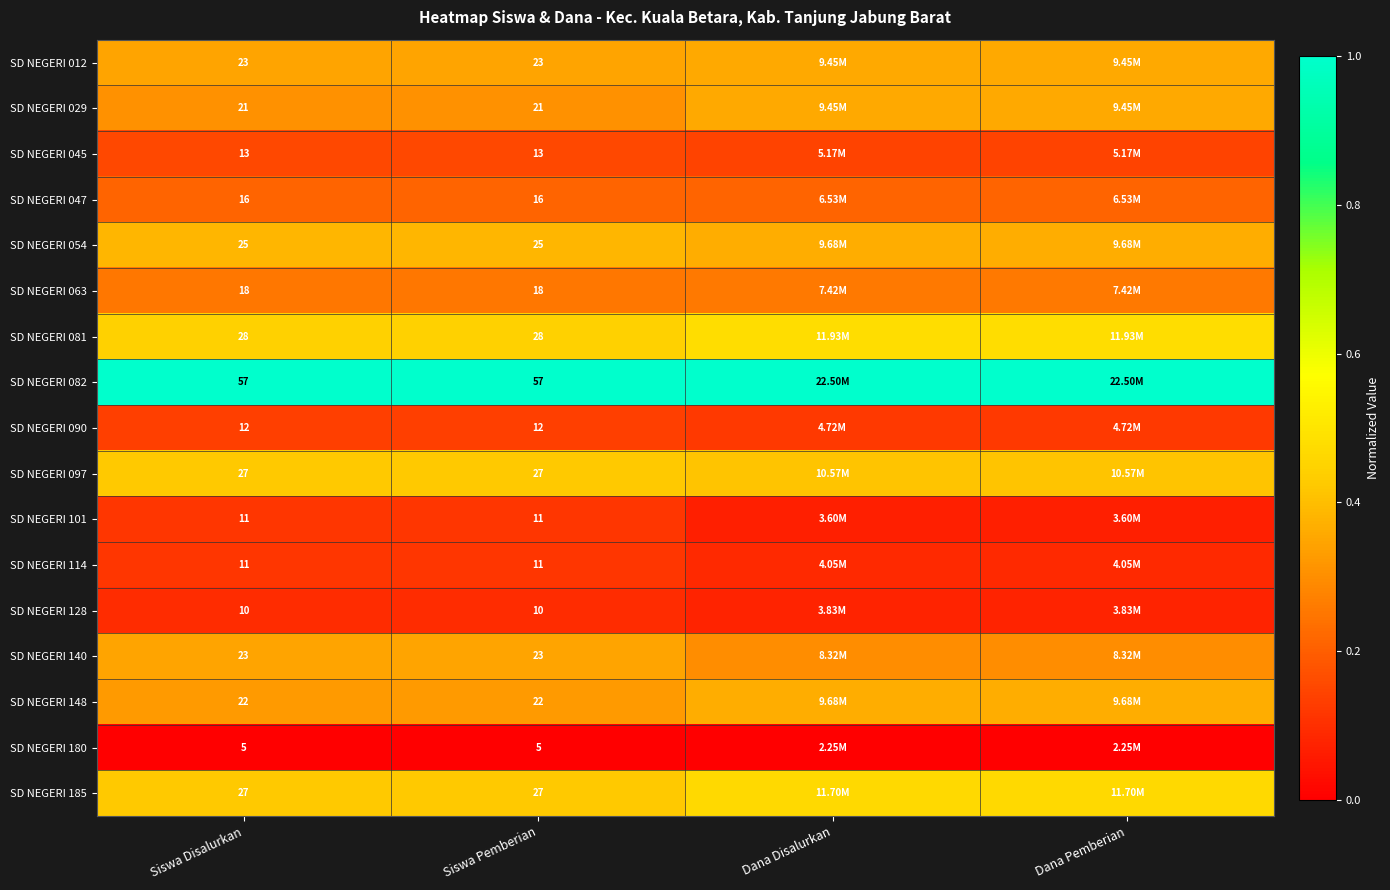

Is the value of SD NEGERI 180 at Siswa Pemberian greater than the value of SD NEGERI 185 at Siswa Pemberian?

No